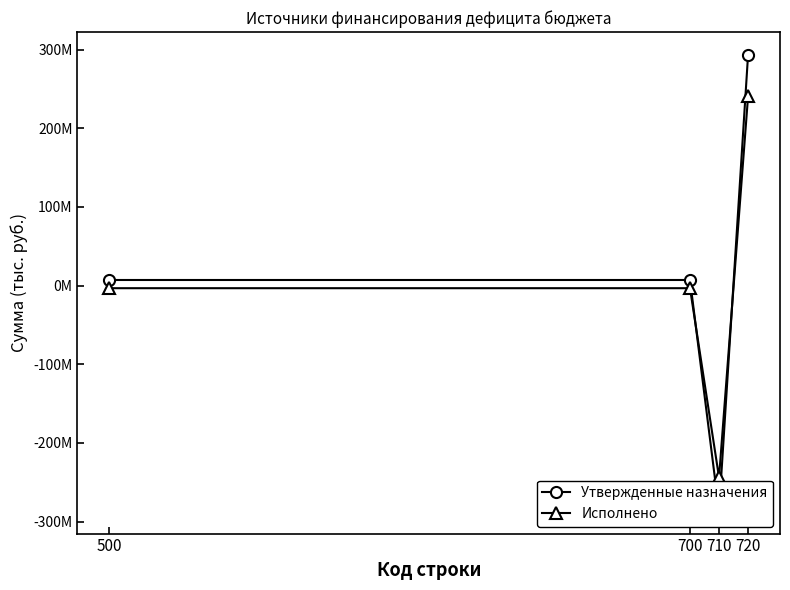

List the series in order of their overall mean, highest first.

Утвержденные назначения, Исполнено